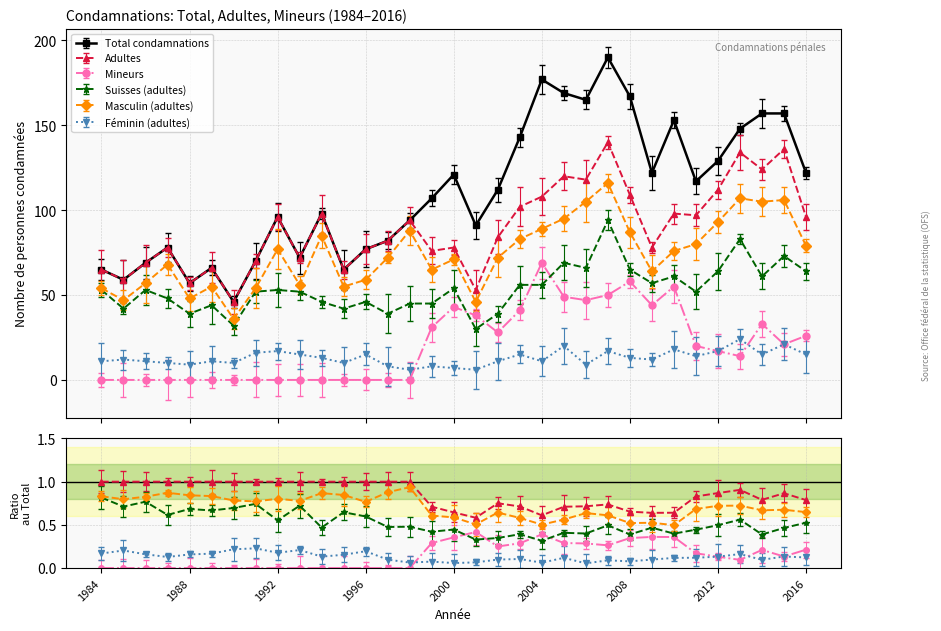

Reading left to right, list all the values displayed in this chart.

Total condamnations: 65	59	69	78	57	66	46	70	96	72	98	65	77	82	94	107	121	91	112	143	177	169	165	190	167	122	153	117	129	148	157	157	122
Adultes: 65	59	69	78	57	66	46	70	96	72	98	65	77	82	94	76	78	53	84	102	108	120	118	140	109	78	98	97	112	134	124	136	96
Mineurs: 0	0	0	0	0	0	0	0	0	0	0	0	0	0	0	31	43	38	28	41	69	49	47	50	58	44	55	20	17	14	33	21	26
Suisses (adultes): 53	42	53	48	39	44	32	52	53	52	46	42	46	39	45	45	54	30	39	56	56	69	66	94	65	57	61	52	64	83	61	73	64
Masculin (adultes): 54	47	57	68	48	55	36	54	77	56	85	55	59	72	88	65	71	46	72	83	89	95	105	116	87	64	76	80	93	107	105	106	79
Féminin (adultes): 11	12	11	10	9	11	10	16	17	15	13	10	15	8	6	8	7	6	11	15	11	20	9	17	13	12	18	14	17	24	15	21	15